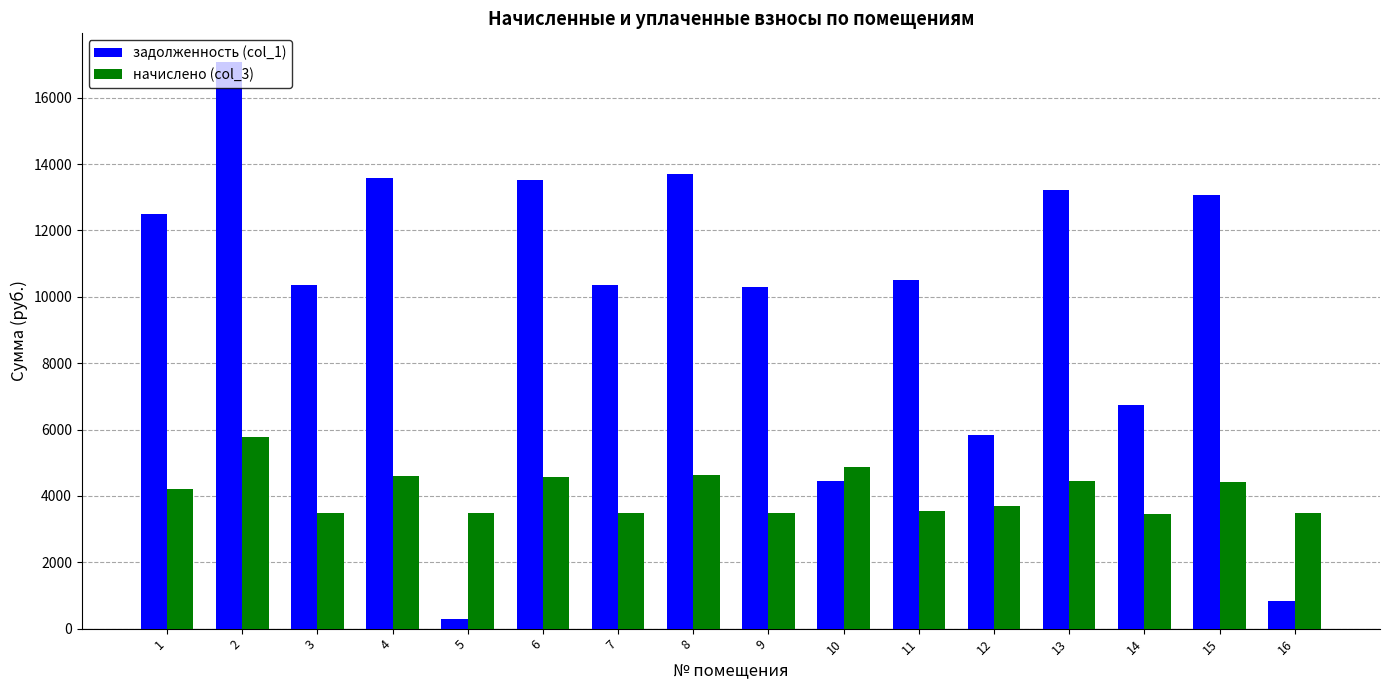

The value of задолженность (col_1) at 6 is 5881.1. True or false?

False